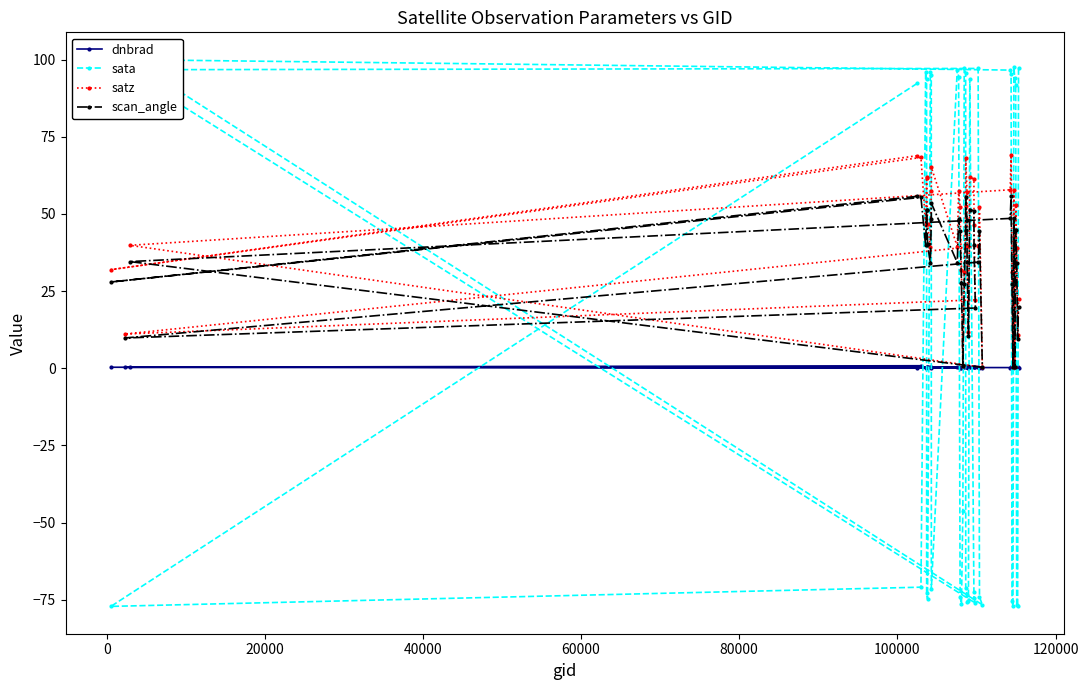

What is the highest value of the satz series?

69.1